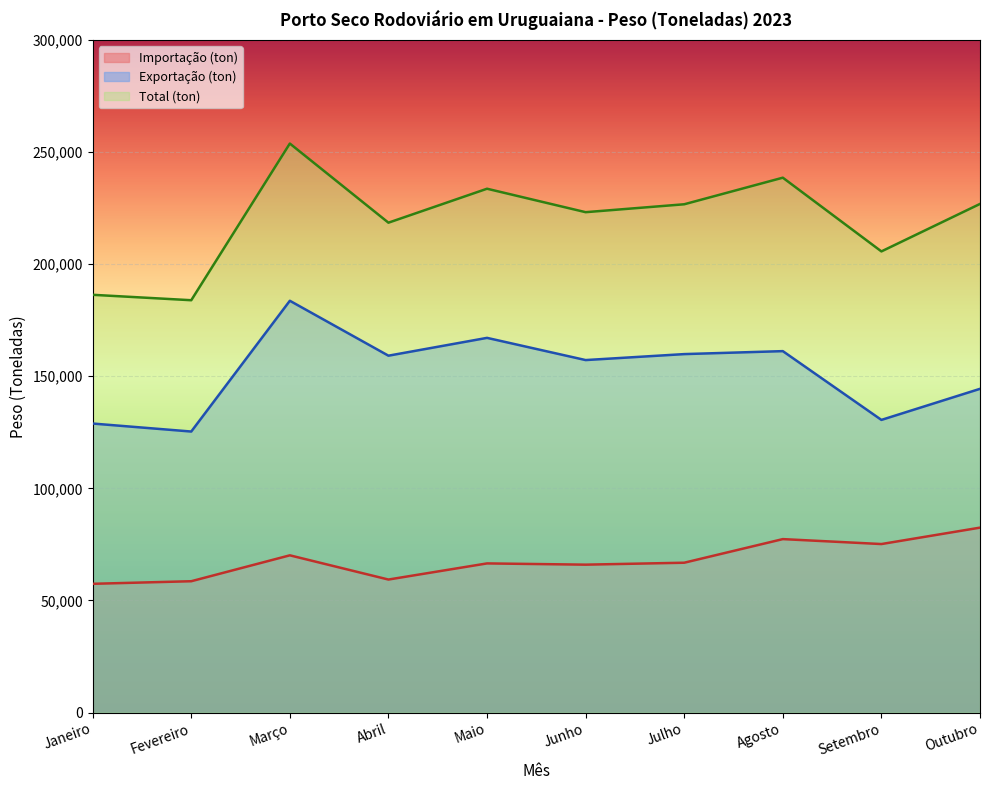

List the series in order of their peak value, highest first.

Total (ton), Exportação (ton), Importação (ton)